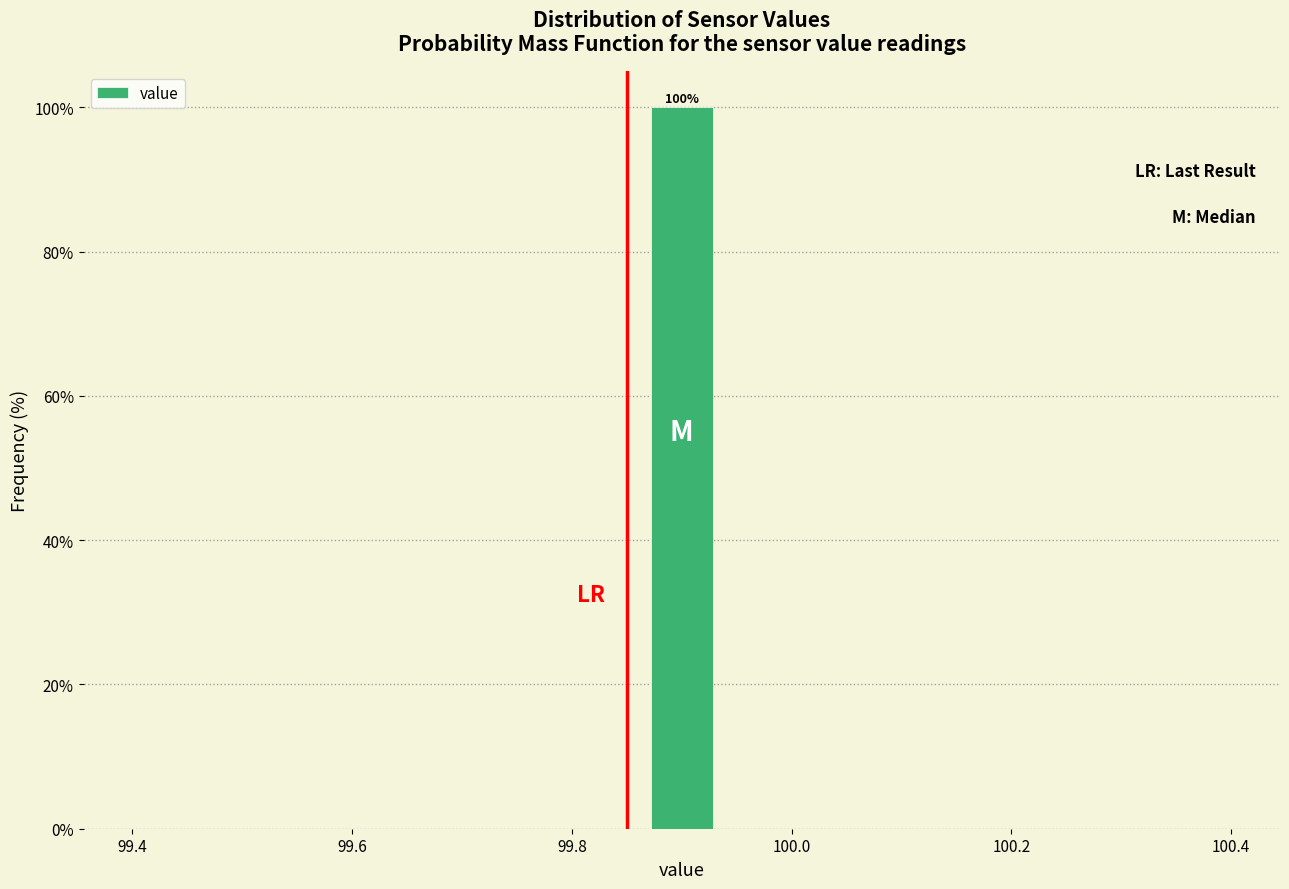

Around what value on the x-axis is the tallest bar? Give the approximate position of its centre, as read against the axis.

99.90